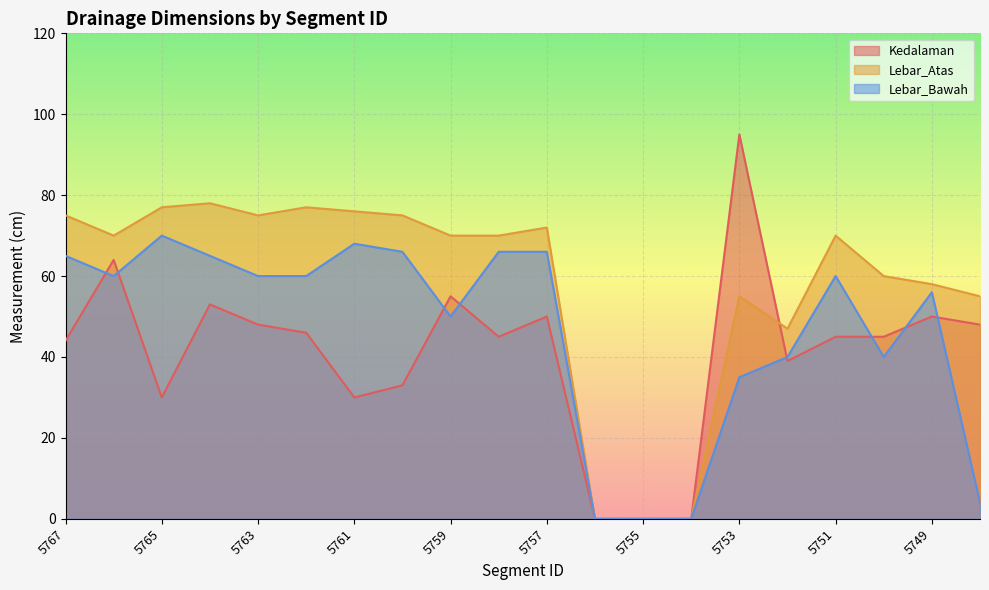

List the series in order of their overall mean, lowest first.

Kedalaman, Lebar_Bawah, Lebar_Atas